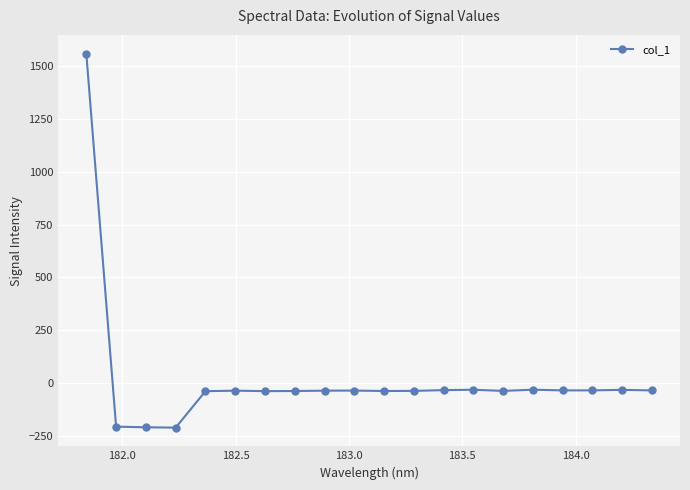

True or false: the data has more than 2 interior local peaks.

True